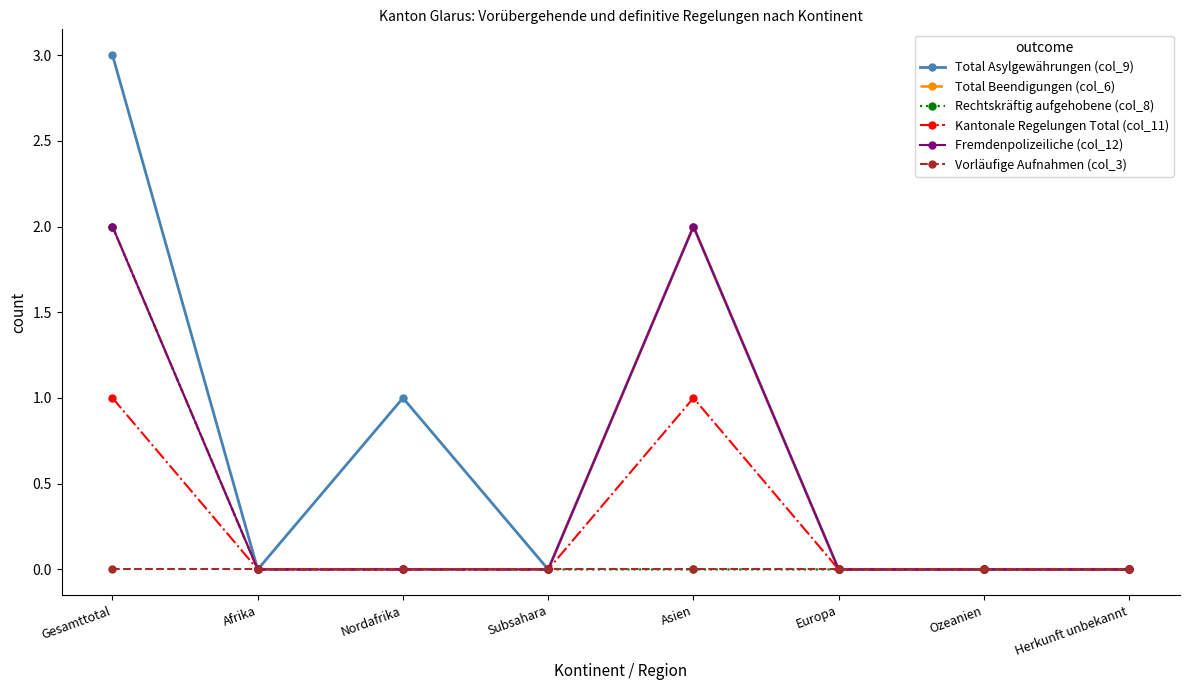

What is the label of the 3rd point from the right?

Europa